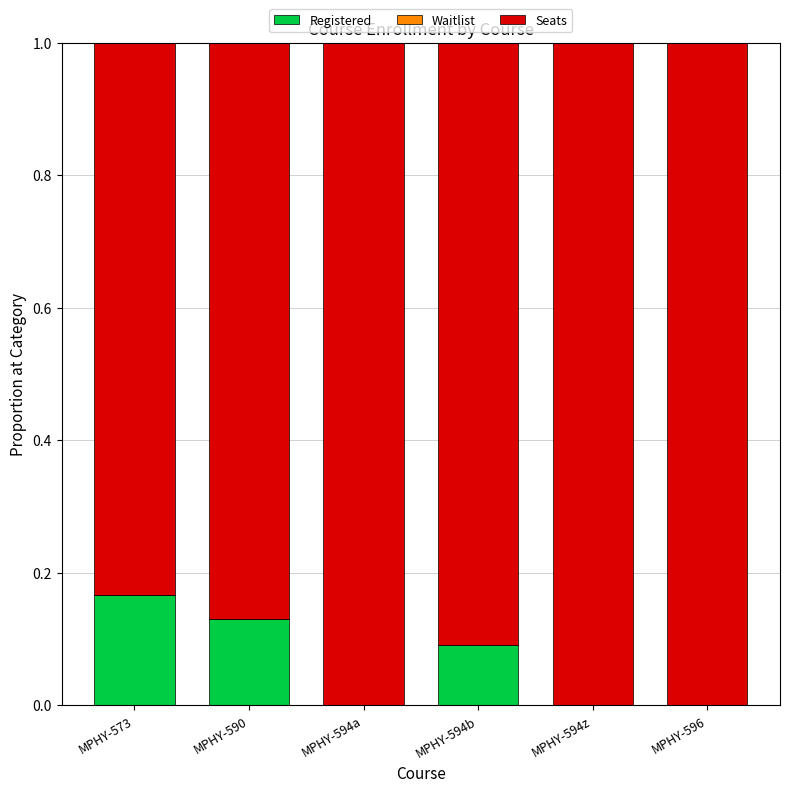

The value of Registered at MPHY-590 is 0.1. True or false?

True